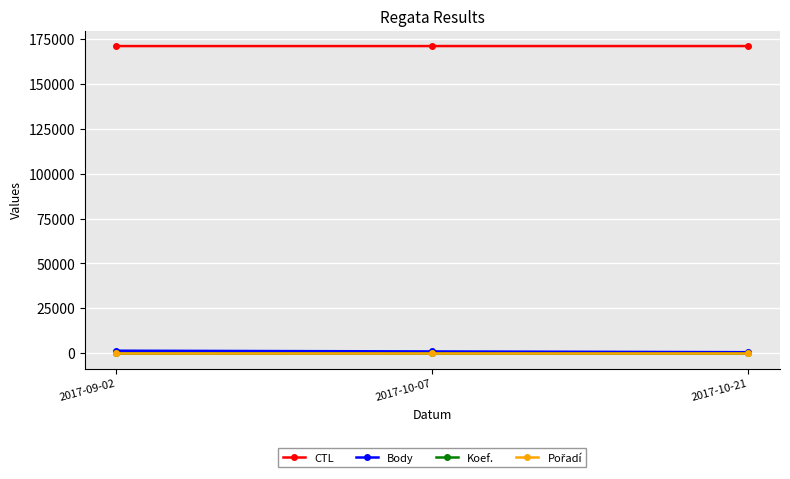

Rank the series by their maximum value, from lowest to highest.

Koef., Pořadí, Body, CTL